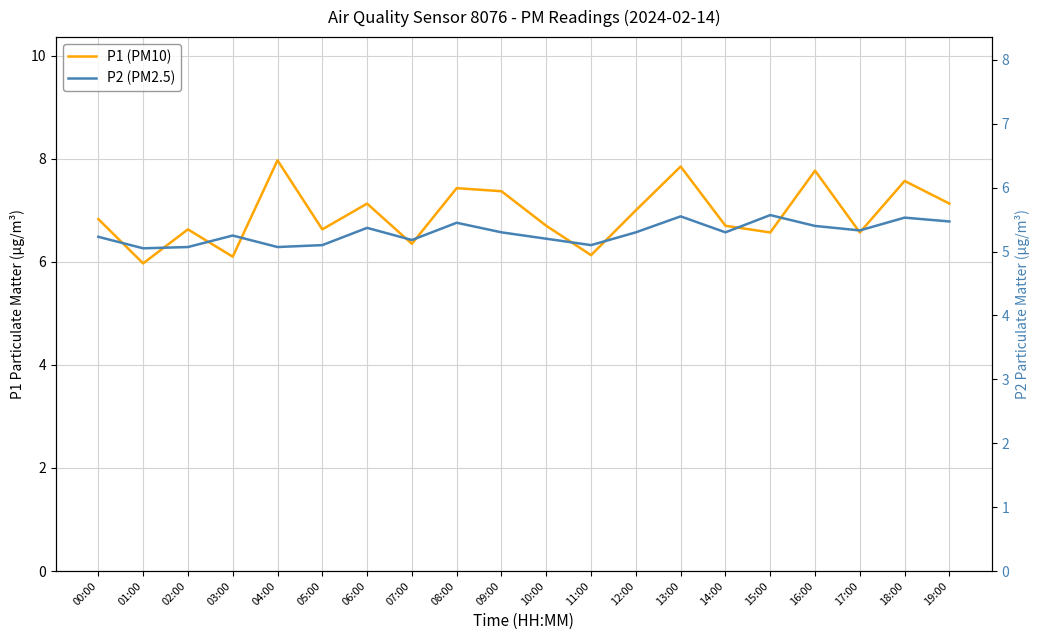

What is the sum of all P2 (PM2.5) values?

105.8